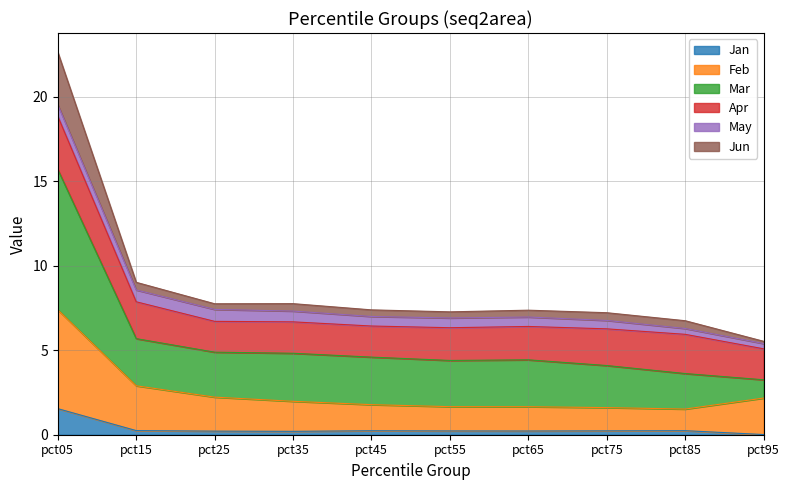

At which category is the sum across all series the highest?

pct05